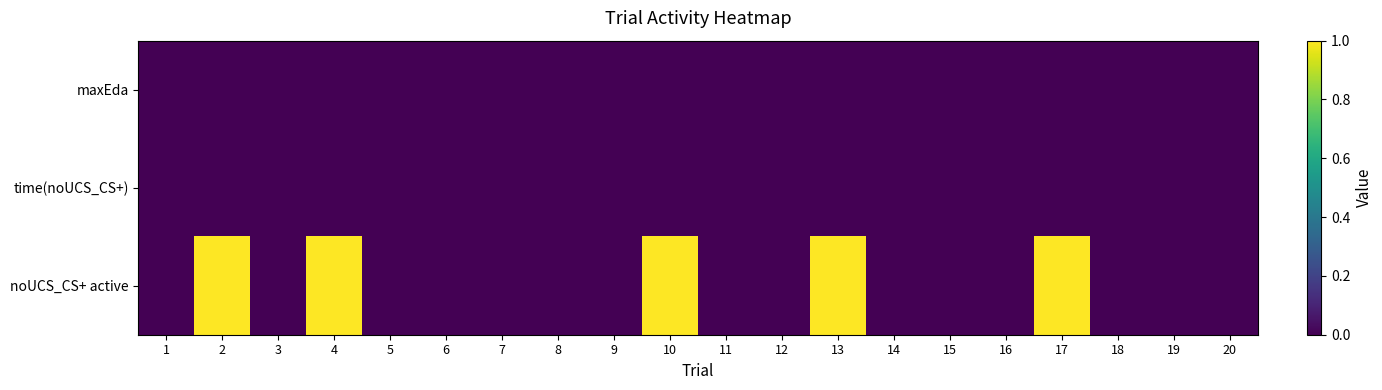

At how many categories does at least one series exceed 0?

5